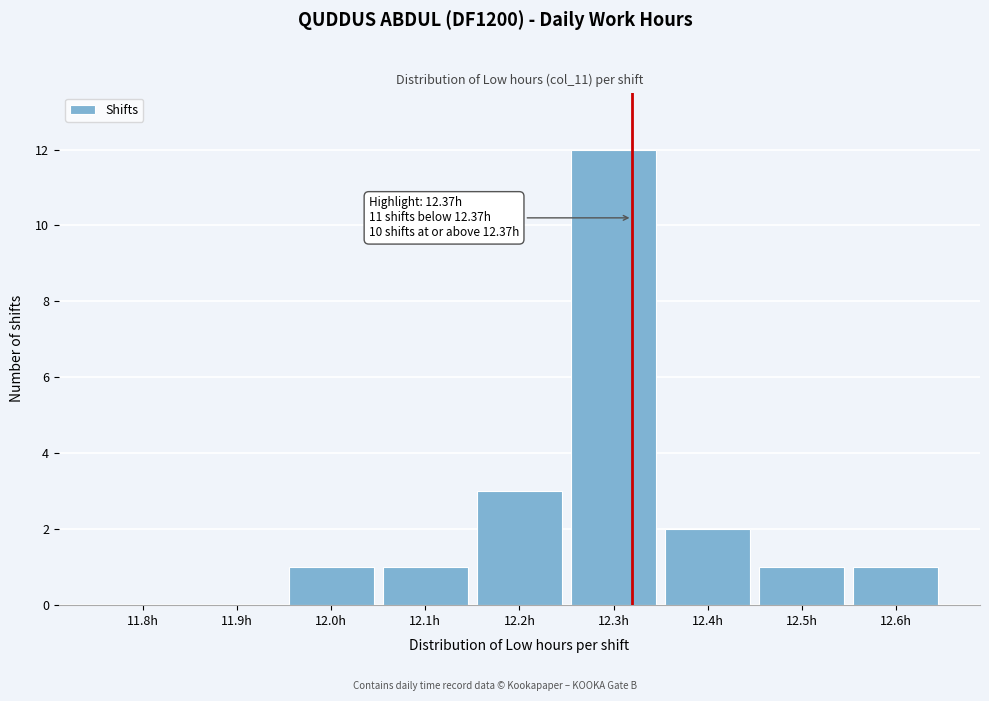

Reading left to right, extract all data points from this chart.

11.8h=0	11.9h=0	12.0h=1	12.1h=1	12.2h=3	12.3h=12	12.4h=2	12.5h=1	12.6h=1